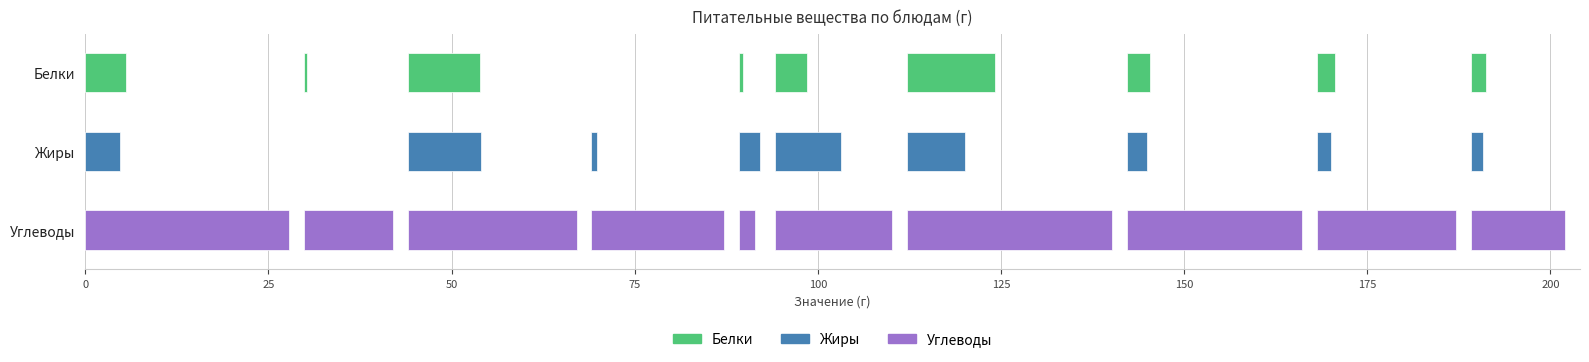

How many bars are there in total?

30